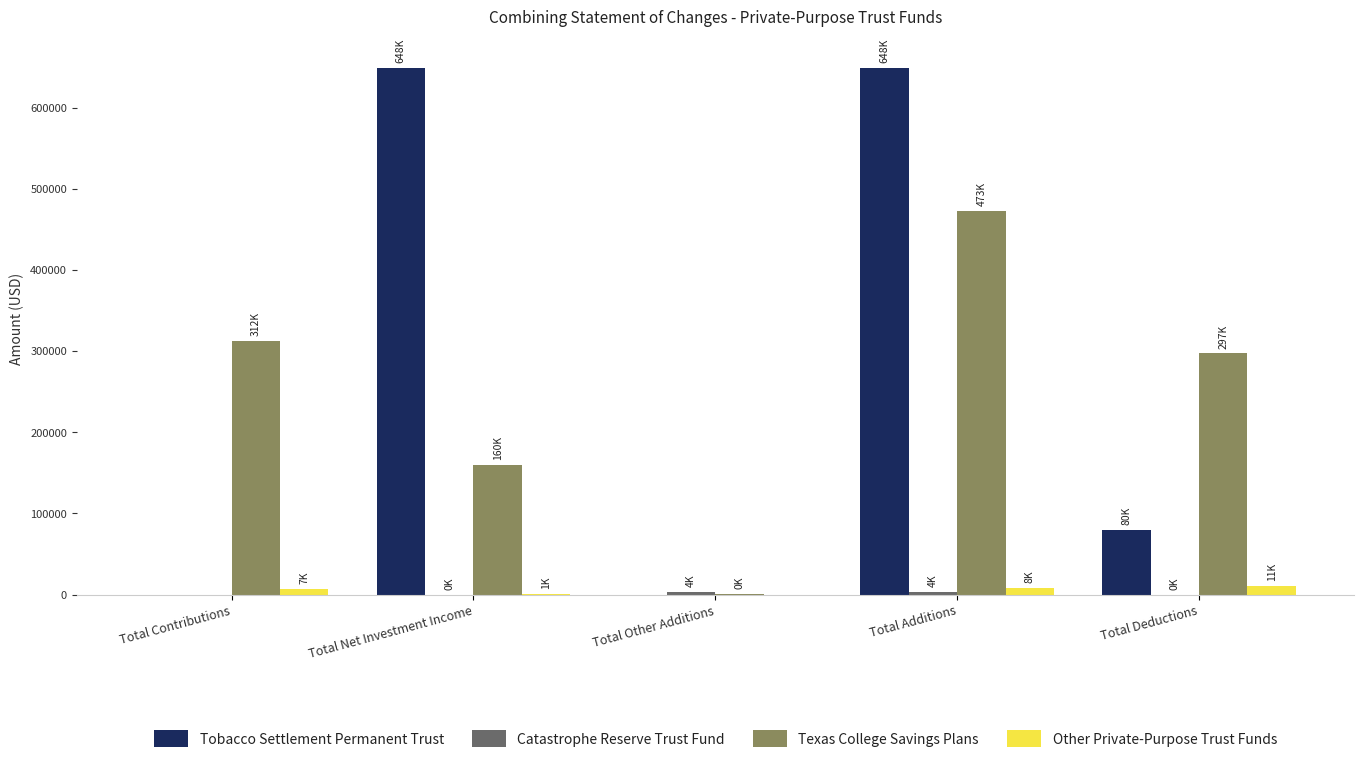

True or false: Tobacco Settlement Permanent Trust has a value of 250548 at Total Contributions.

False